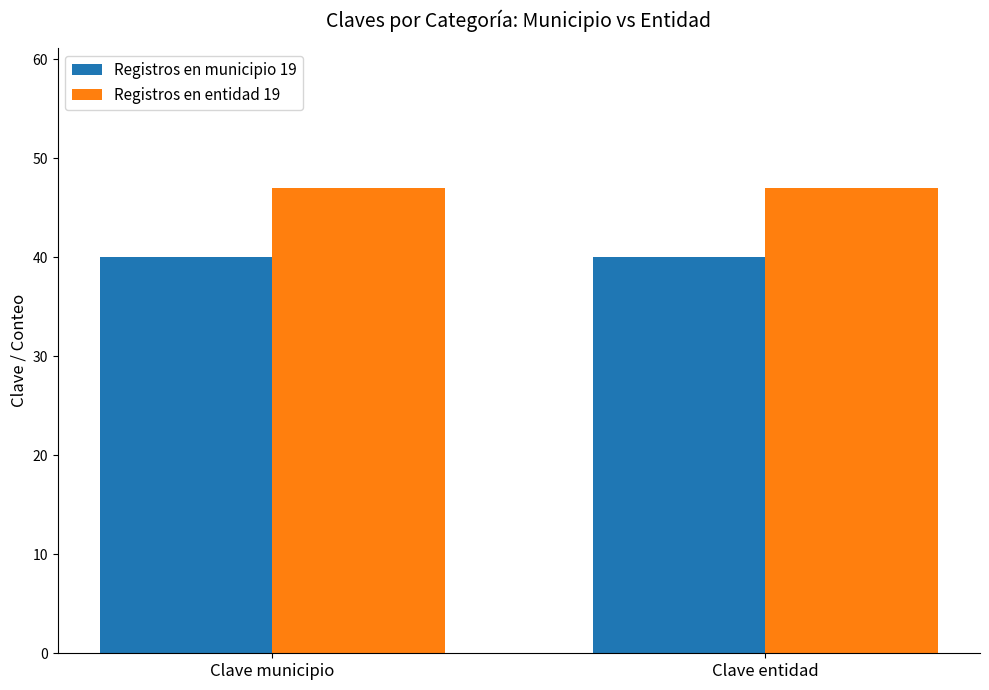

How many bars are there in total?

4